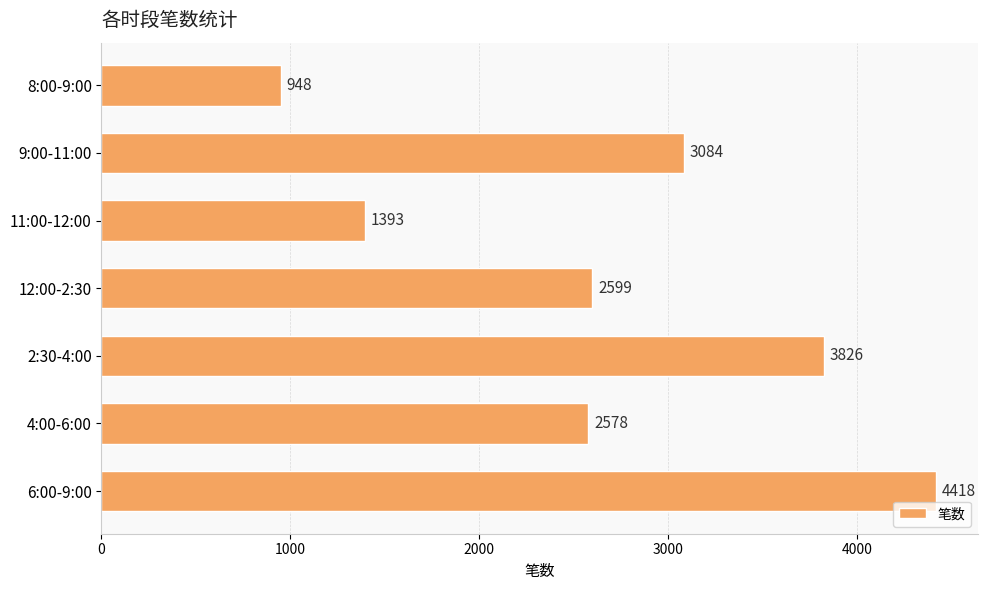

At which label is the value closest to 2683?

12:00-2:30